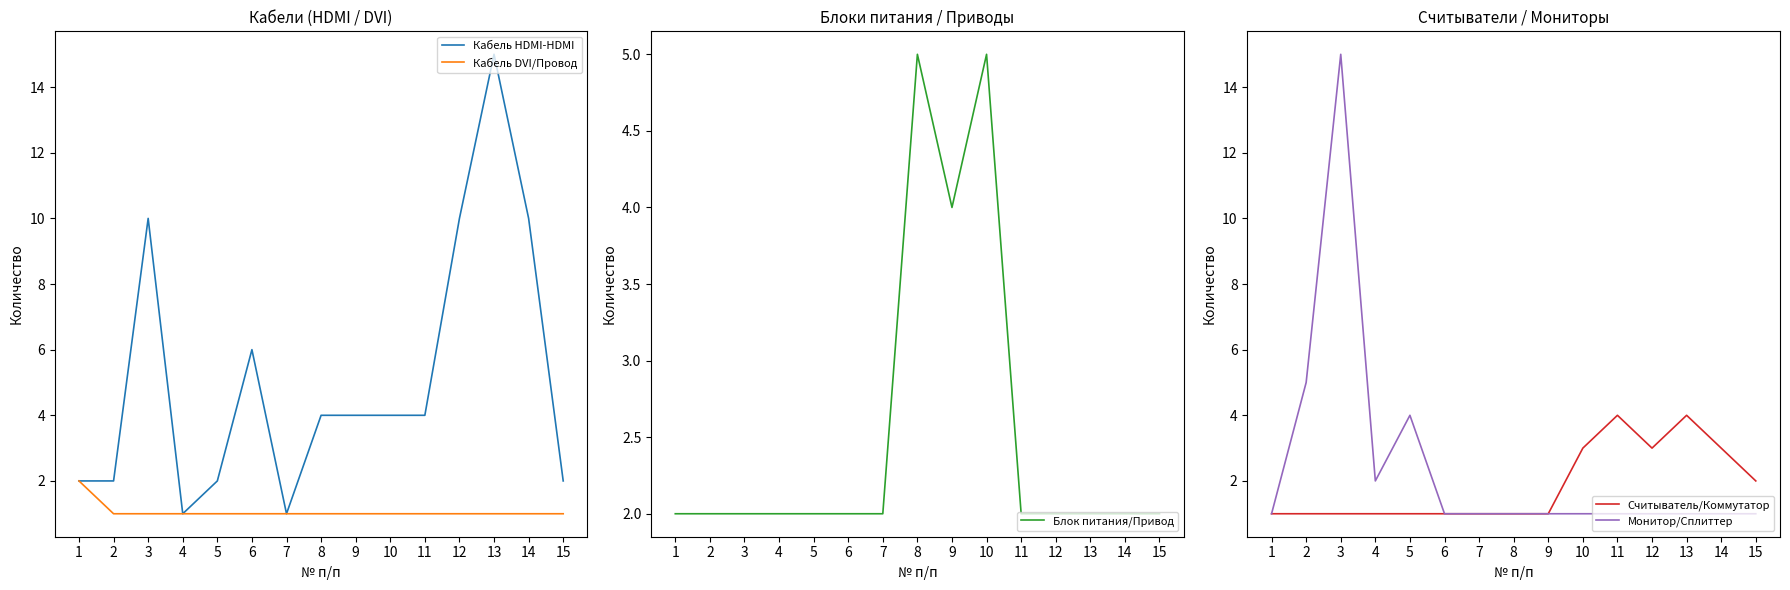

What is the maximum value for Считыватель/Коммутатор?

4